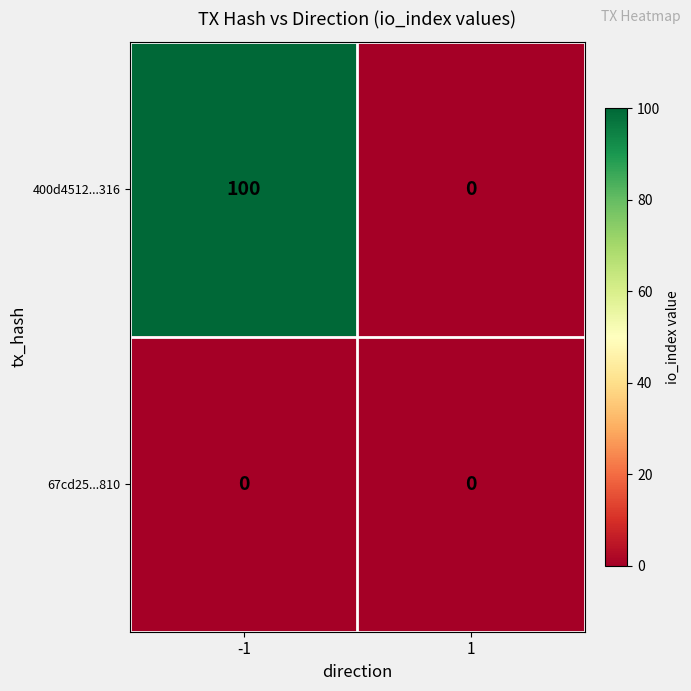

True or false: 67cd25...810 has a value of 0 at 1.

True